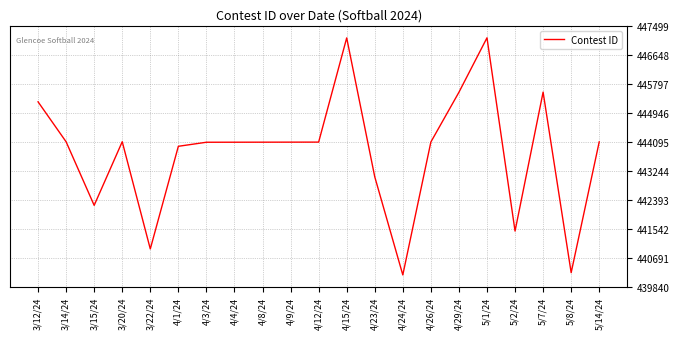

What is the average value?

443792